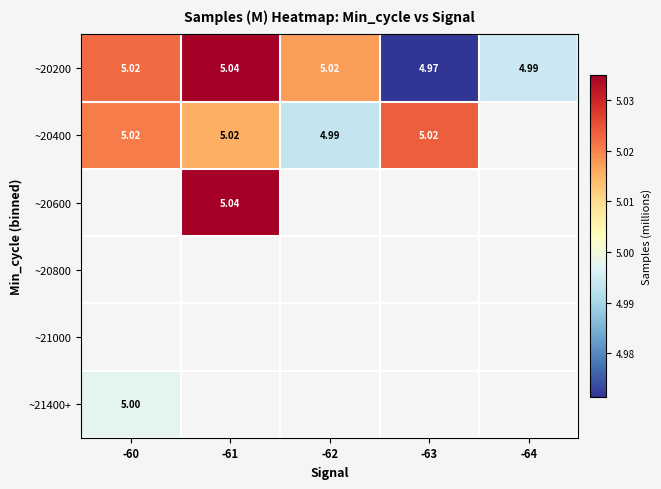

At which label is ~20200 closest to 5?

-64